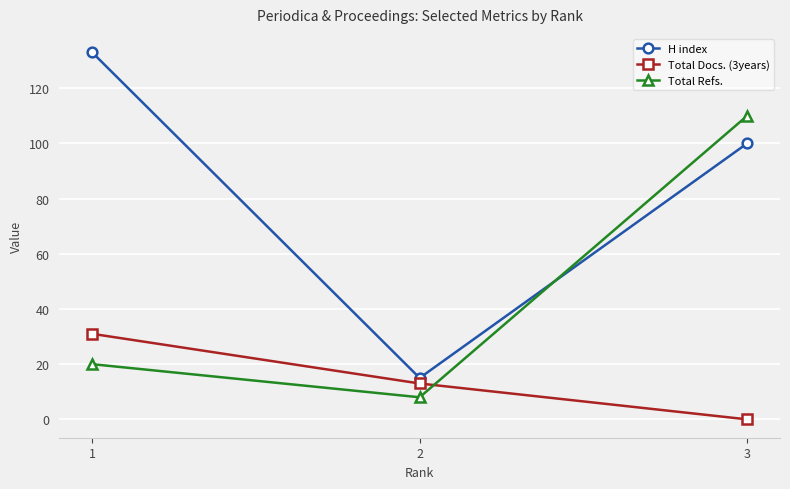

Which series has the largest total across all categories?

H index